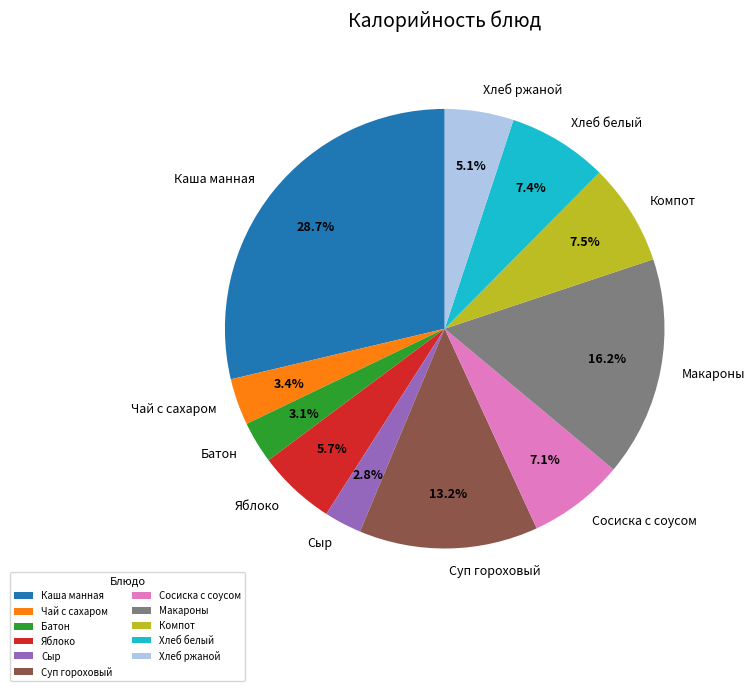

Which slice is the largest?

Каша манная